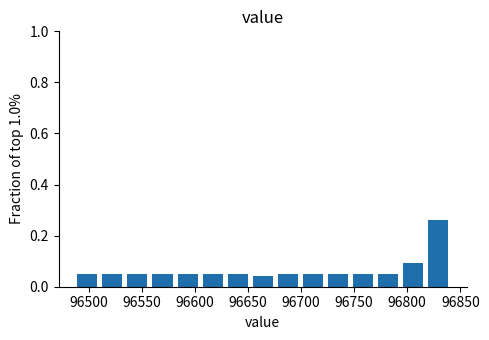

Reading left to right, list every bar in this chart as the range it spans on the x-axis followed by its height. Neither the bar edges nor the heights are printed on the chart, so give them approximately, as read against the axes.

96485 to 96510: 0.06
96510 to 96535: 0.06
96535 to 96560: 0.06
96560 to 96580: 0.06
96580 to 96605: 0.06
96605 to 96630: 0.06
96630 to 96650: 0.06
96650 to 96675: 0.04
96675 to 96700: 0.06
96700 to 96725: 0.06
96725 to 96745: 0.06
96745 to 96770: 0.06
96770 to 96795: 0.06
96795 to 96820: 0.10
96820 to 96840: 0.26